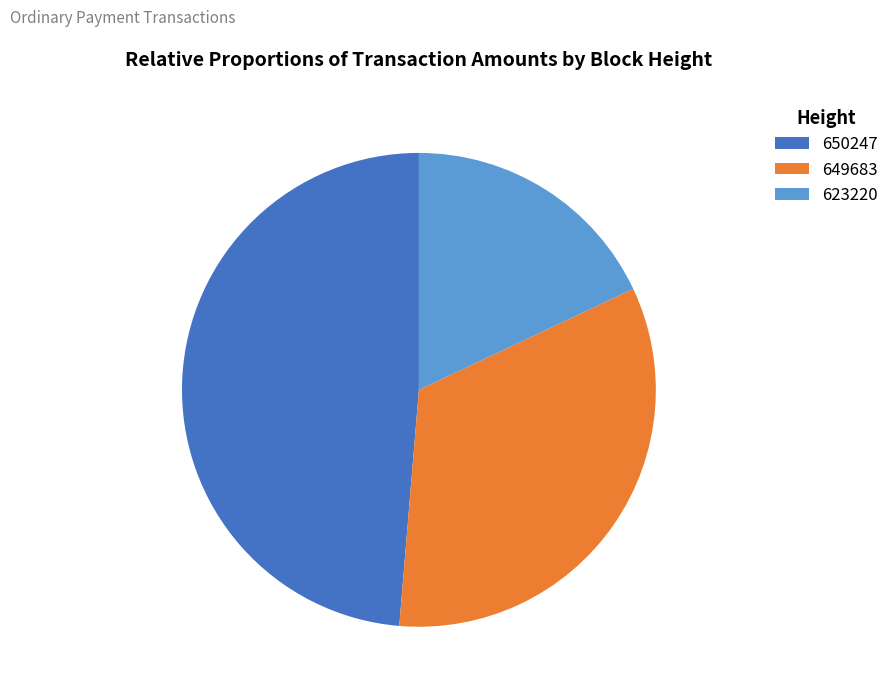

How many segments does this pie chart have?

3